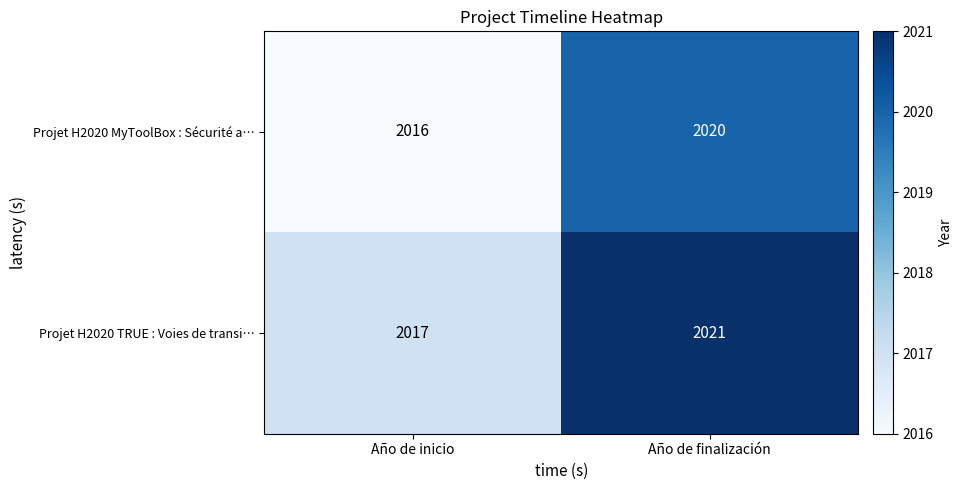

Rank the series at Año de inicio from highest to lowest value.

Projet H2020 TRUE : Voies de transi…, Projet H2020 MyToolBox : Sécurité a…